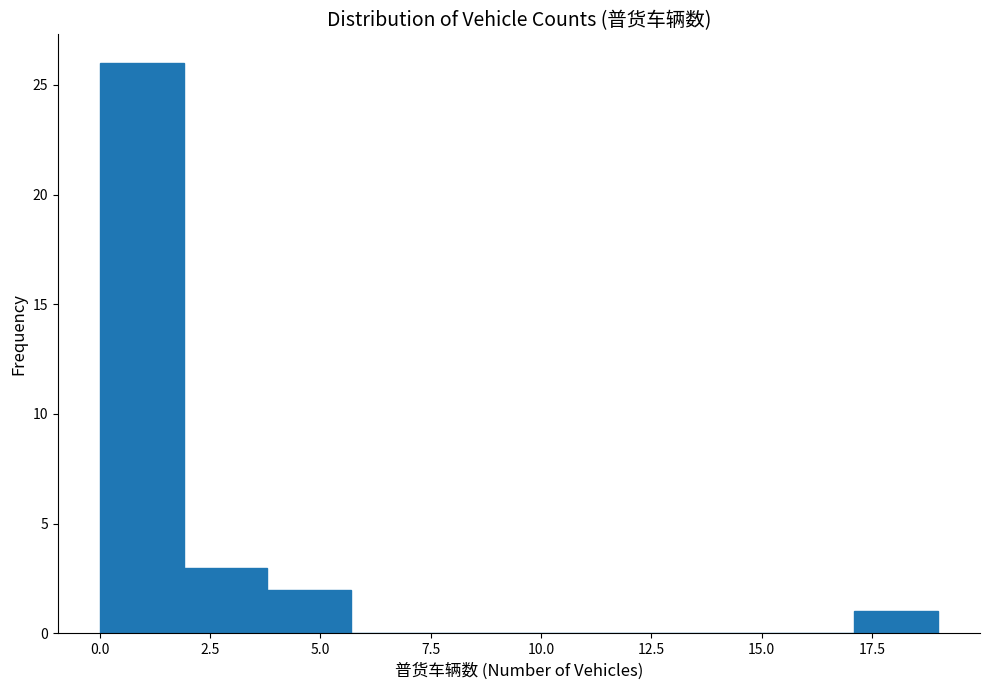

Around what value on the x-axis is the tallest bar? Give the approximate position of its centre, as read against the axis.

1.0